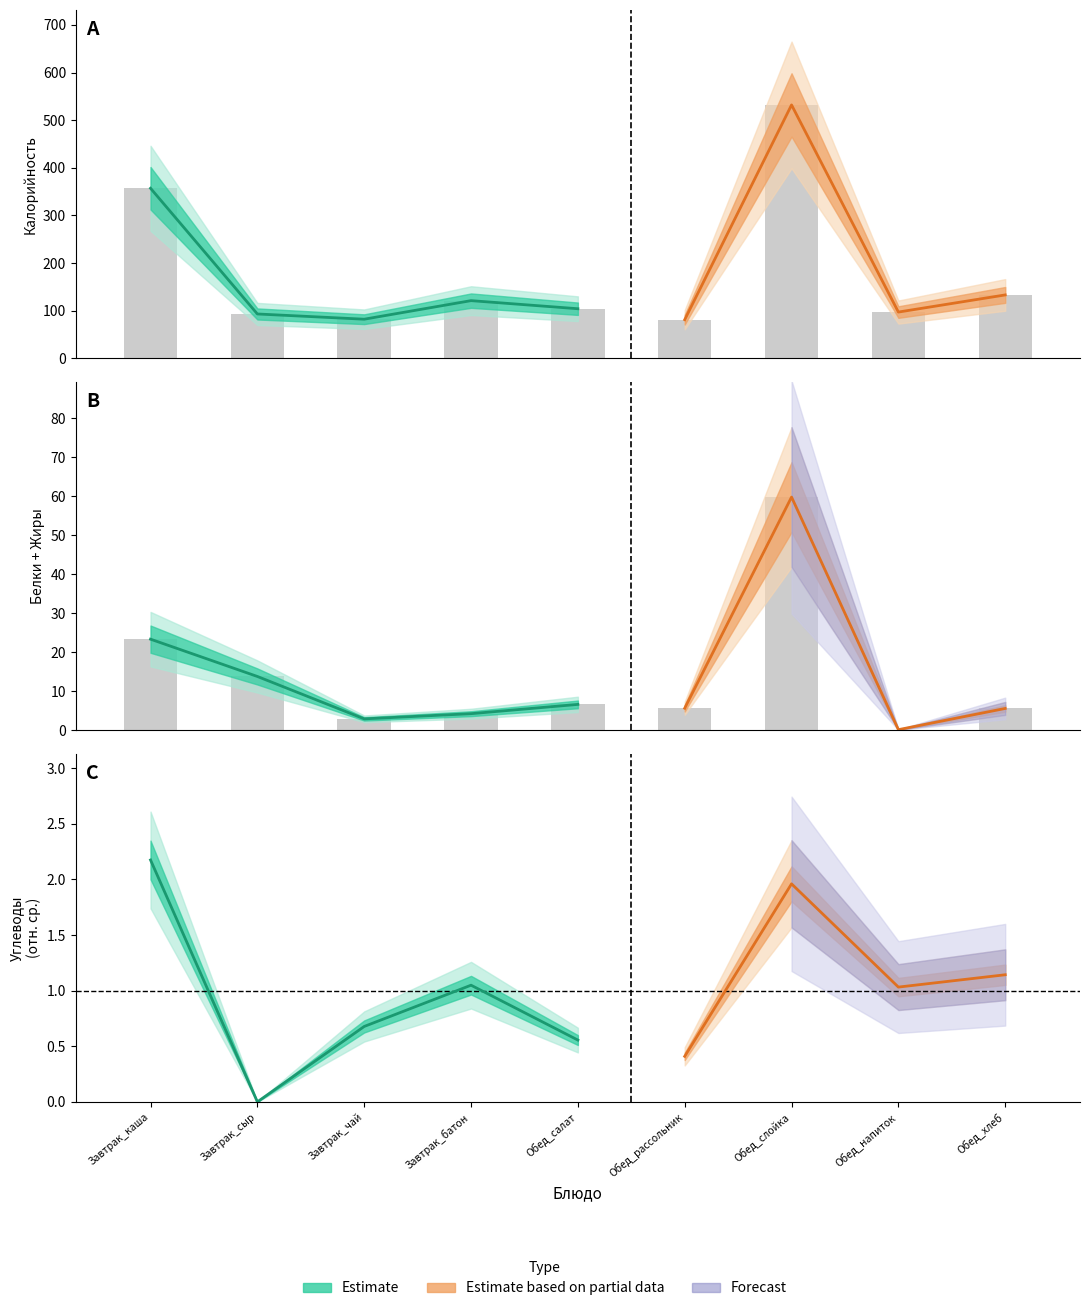

List the labels in order of Белки value, smallest first.

Обед_напиток, Завтрак_чай, Завтрак_батон, Обед_хлеб, Обед_рассольник, Обед_салат, Завтрак_сыр, Завтрак_каша, Обед_слойка